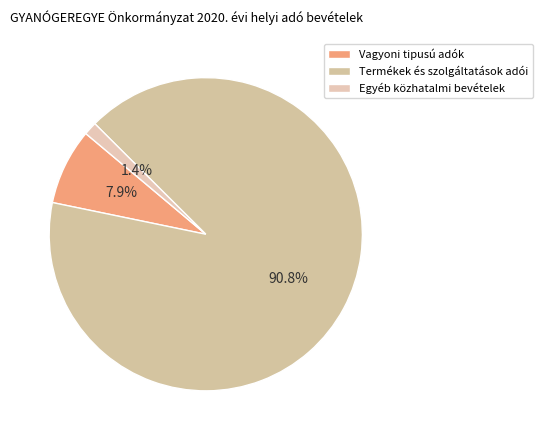

What percentage is the Egyéb közhatalmi bevételek slice, to the nearest percent?

1%